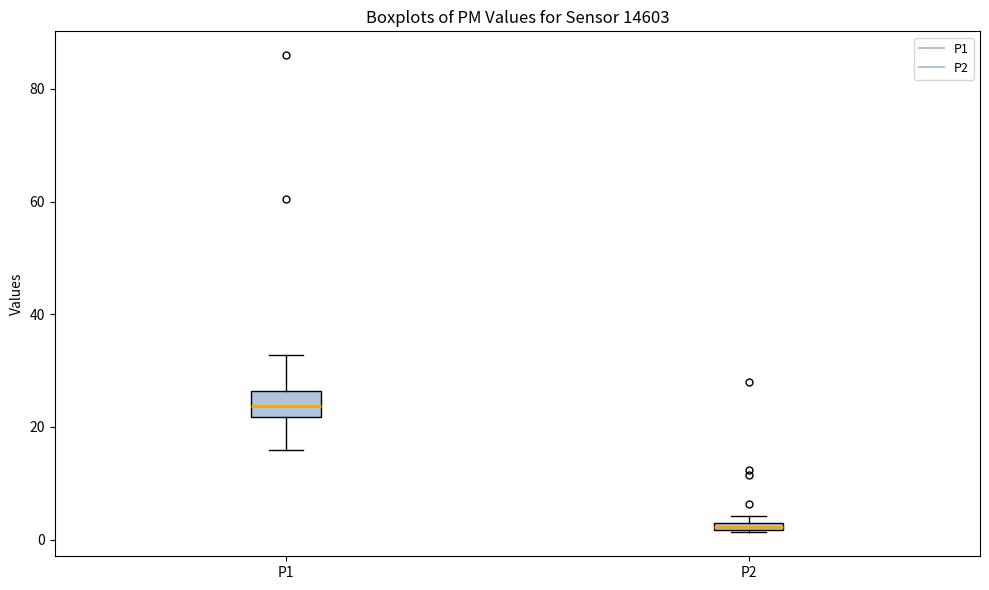

Where is the upper edge of the box for P2 on the y-axis? The values are not printed on the chart, so give them approximately, as read against the axis.

4